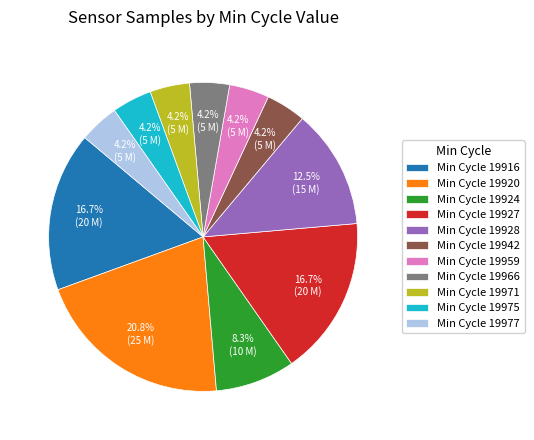

Combined, do Min Cycle 19927 and Min Cycle 19942 account for over 50%?

No